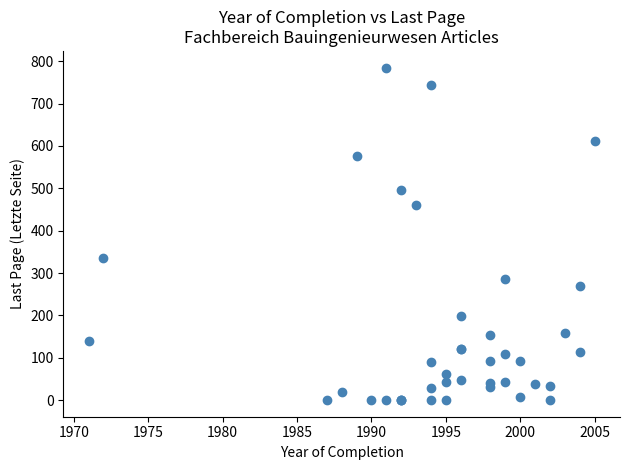

What Y value in the scatter plot is closest to 392?

336